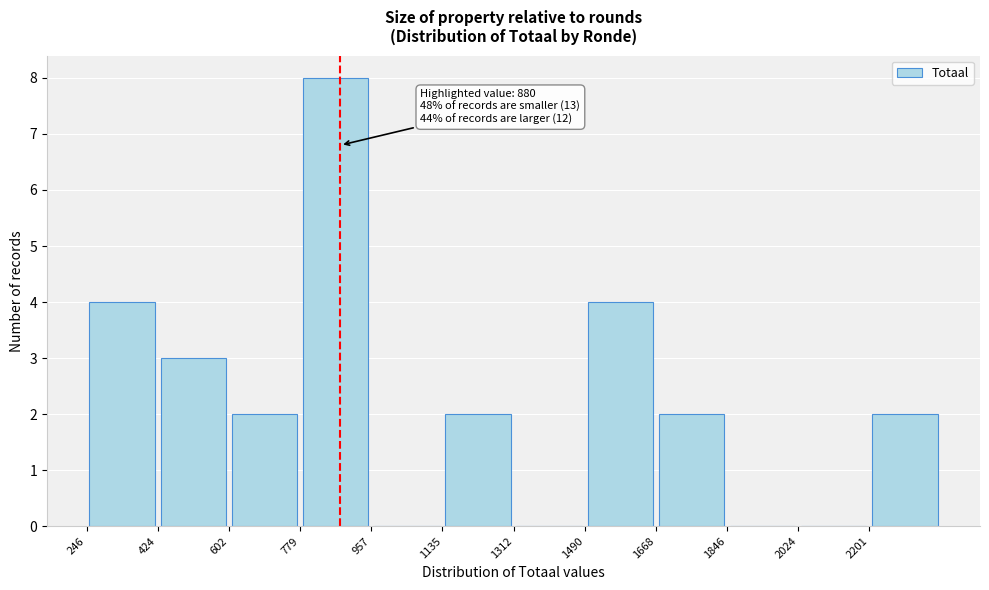

Which range on the x-axis has the tallest bar?

780 to 960